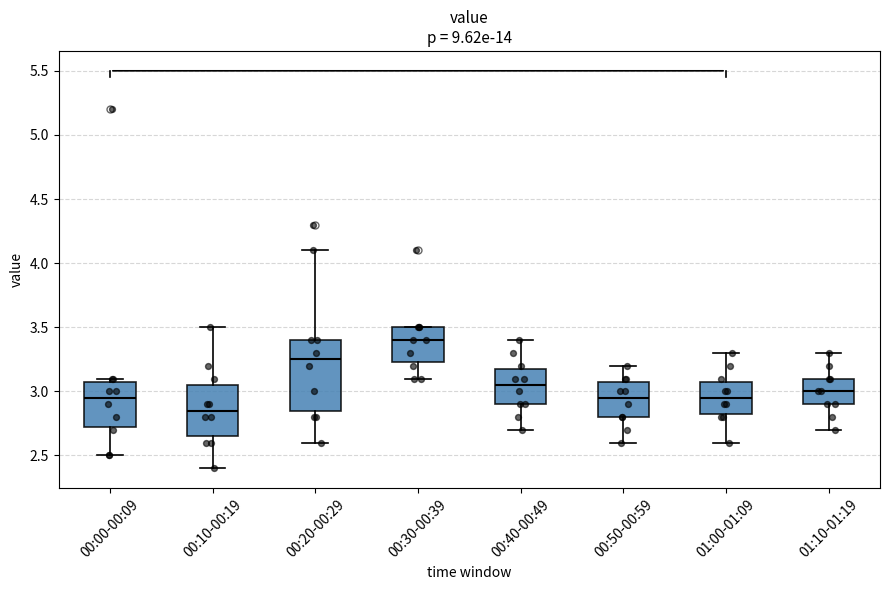

Reading left to right, read every box against the y-axis: the position of its median line, the range the box covers, and the ends of its whiskers. The values are not printed on the chart, so give them approximately, as read against the axis.

00:00-00:09: median 2.95, box 2.75 to 3.10, whiskers 2.50 to 3.10 (just above the box's upper edge)
00:10-00:19: median 2.85, box 2.65 to 3.05, whiskers 2.40 to 3.50
00:20-00:29: median 3.25, box 2.85 to 3.40, whiskers 2.60 to 4.10
00:30-00:39: median 3.40, box 3.25 to 3.50, whiskers 3.10 to 3.50
00:40-00:49: median 3.05, box 2.90 to 3.20, whiskers 2.70 to 3.40
00:50-00:59: median 2.95, box 2.80 to 3.10, whiskers 2.60 to 3.20
01:00-01:09: median 2.95, box 2.85 to 3.10, whiskers 2.60 to 3.30
01:10-01:19: median 3.00, box 2.90 to 3.10, whiskers 2.70 to 3.30